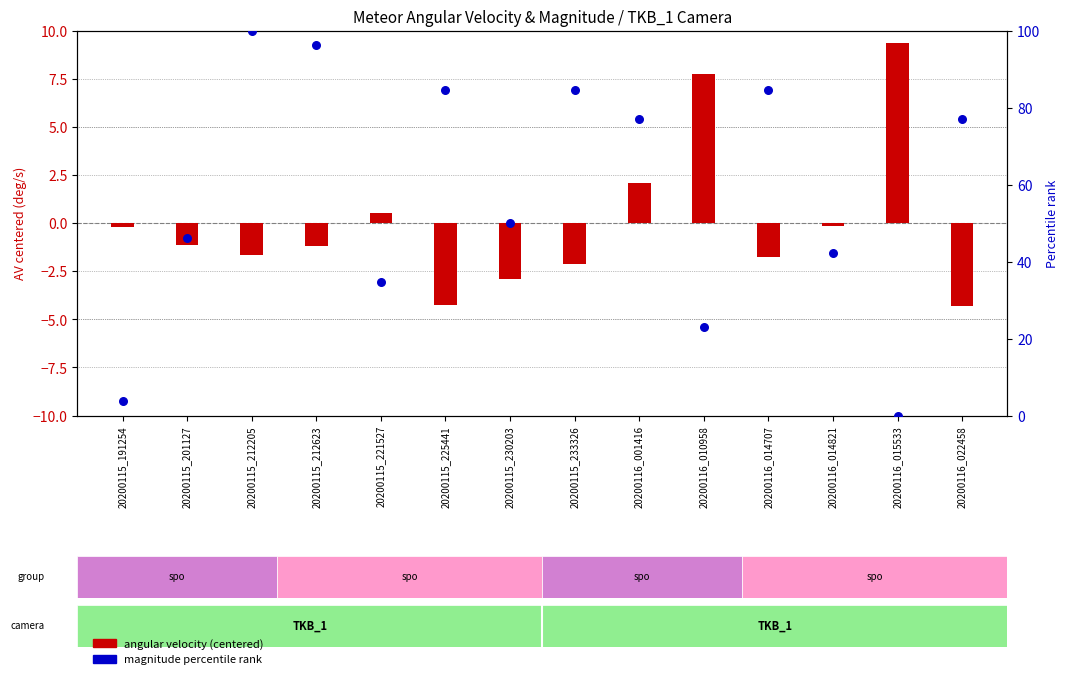

Which series has the largest total across all categories?

magnitude percentile rank